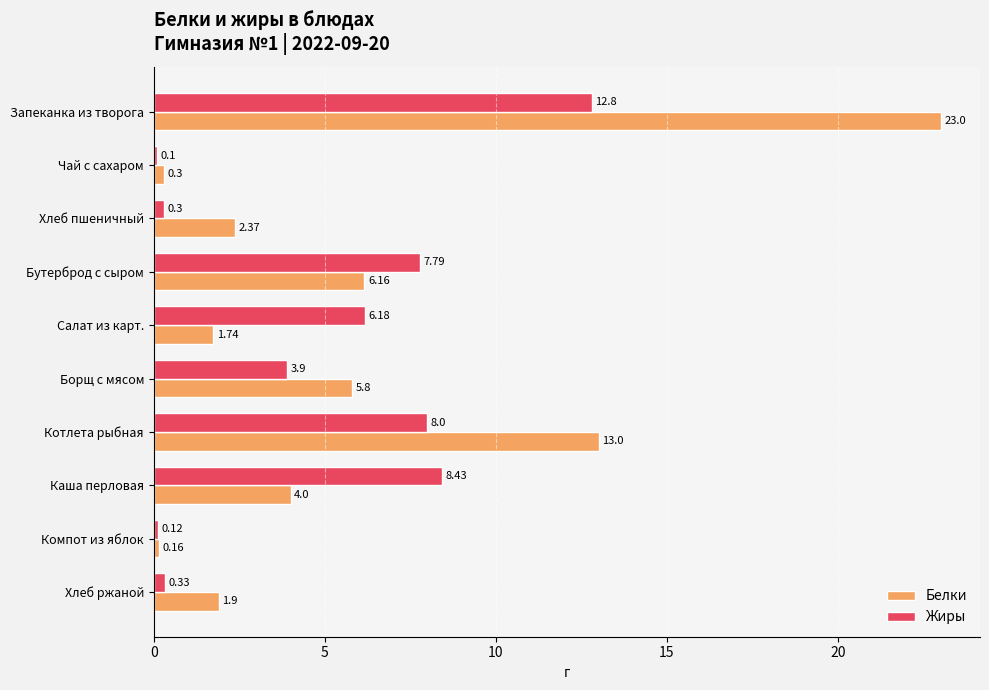

Which series changed the most between Бутерброд с сыром and Каша перловая?

Белки